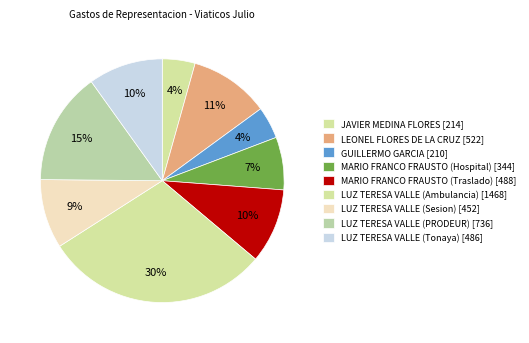

Count the number of slices in the pie.

9